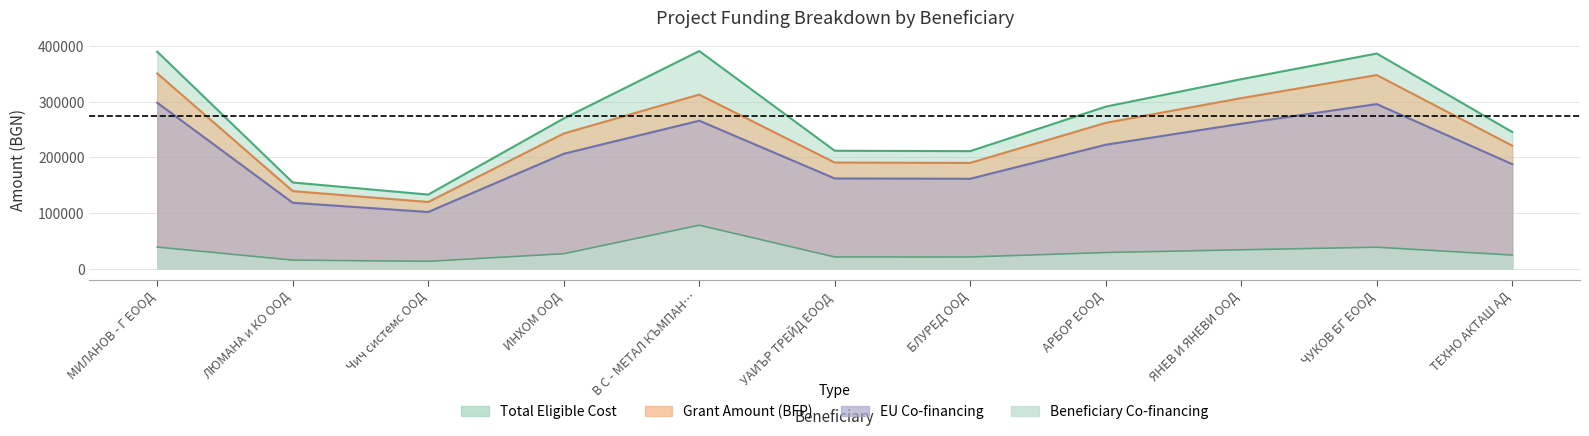

Which series has the largest range (max minus min)?

Total Eligible Cost